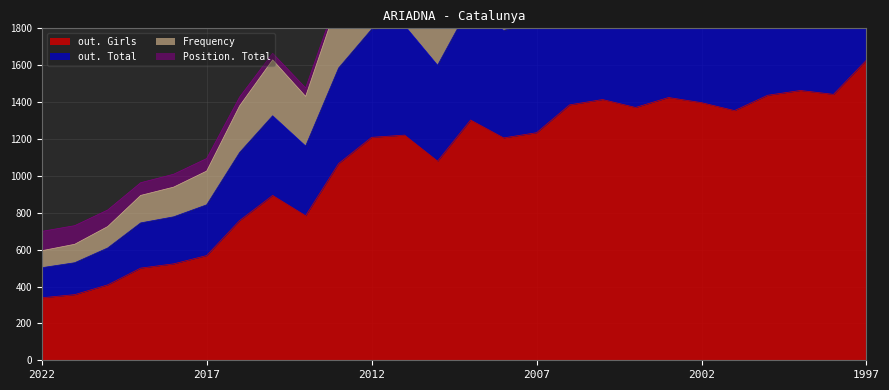

Is it true that out. Girls equals 1628 at 1997?

True